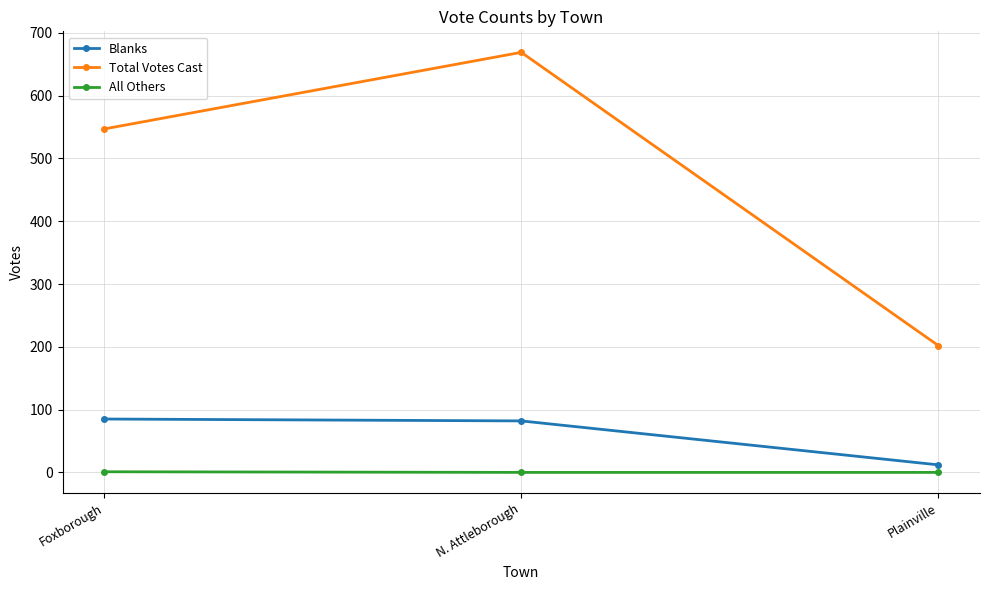

At which label does Blanks reach its minimum?

Plainville